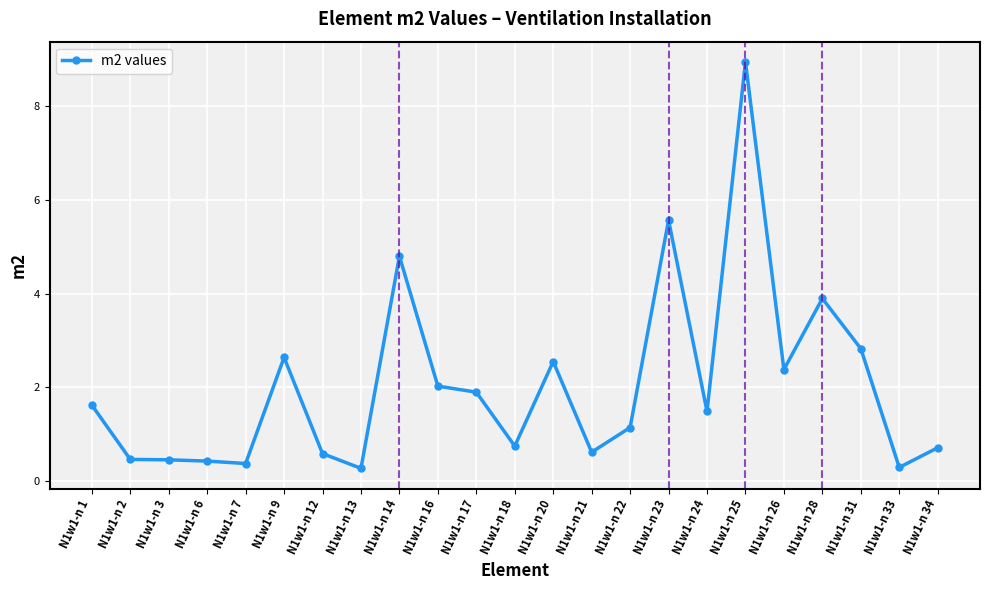

True or false: the data has more than 0 interior local peaks.

True